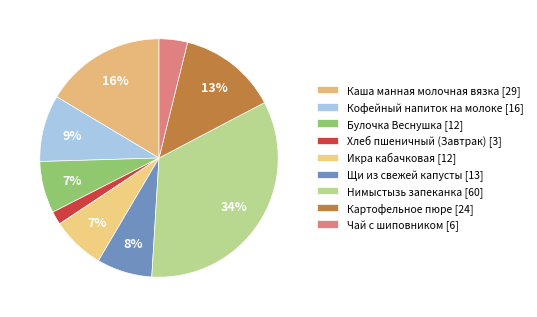

How many slices are in this pie chart?

9